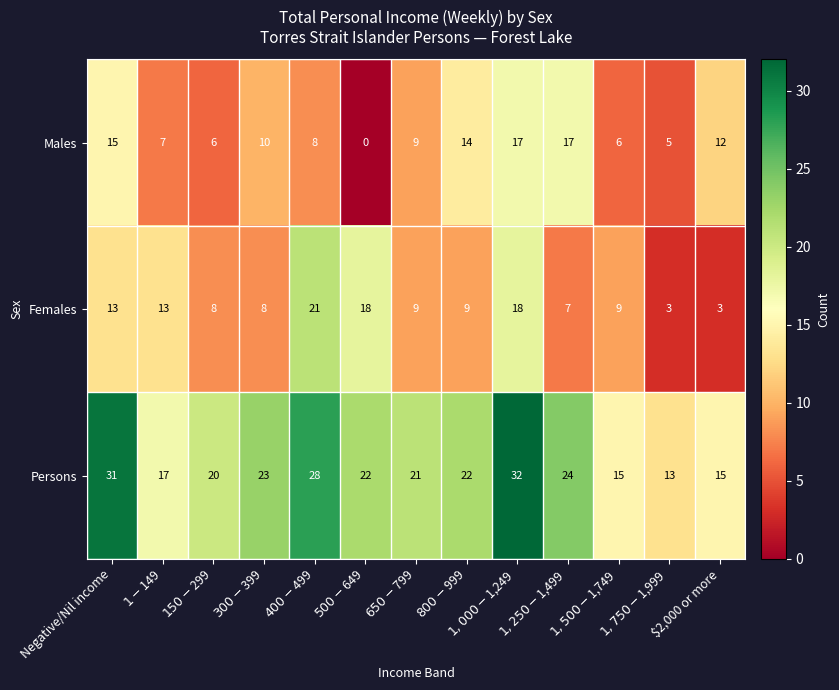

The value of Males at $2,000 or more is 12. True or false?

True